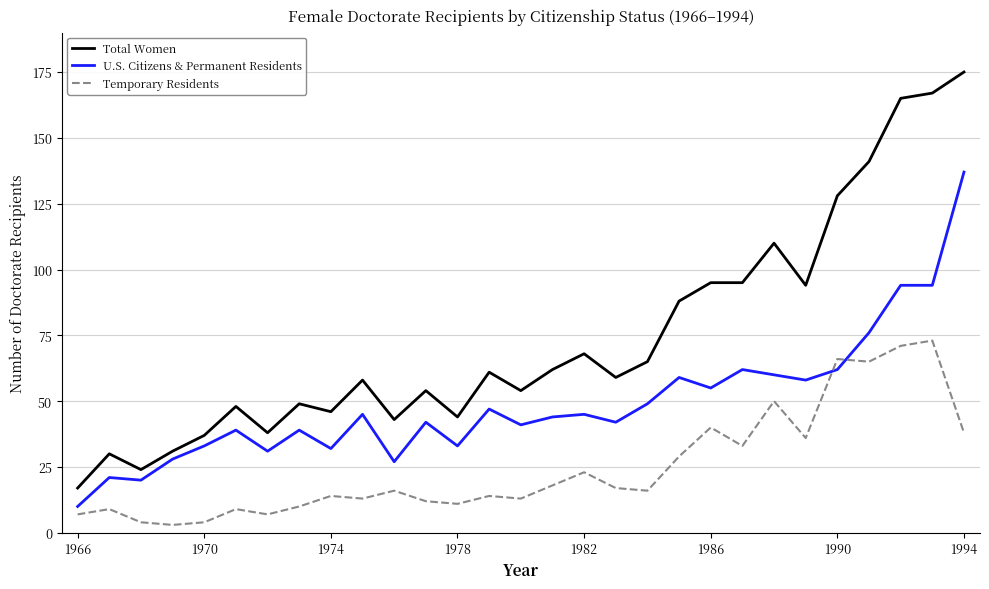

Rank the series by their average value, from lowest to highest.

Temporary Residents, U.S. Citizens & Permanent Residents, Total Women